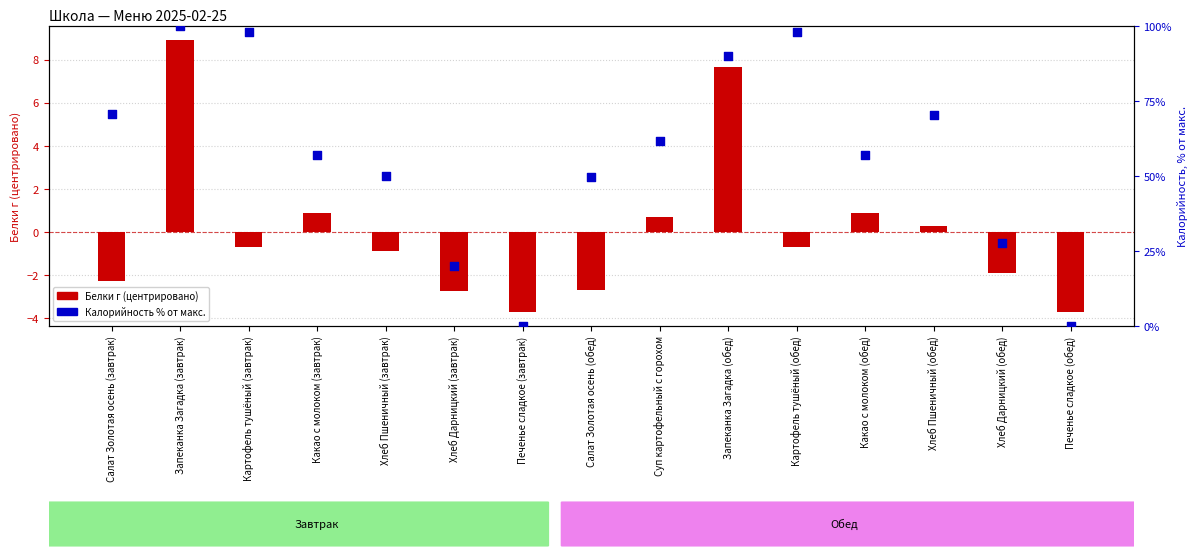

At which category is the sum across all series the highest?

Запеканка Загадка (завтрак)